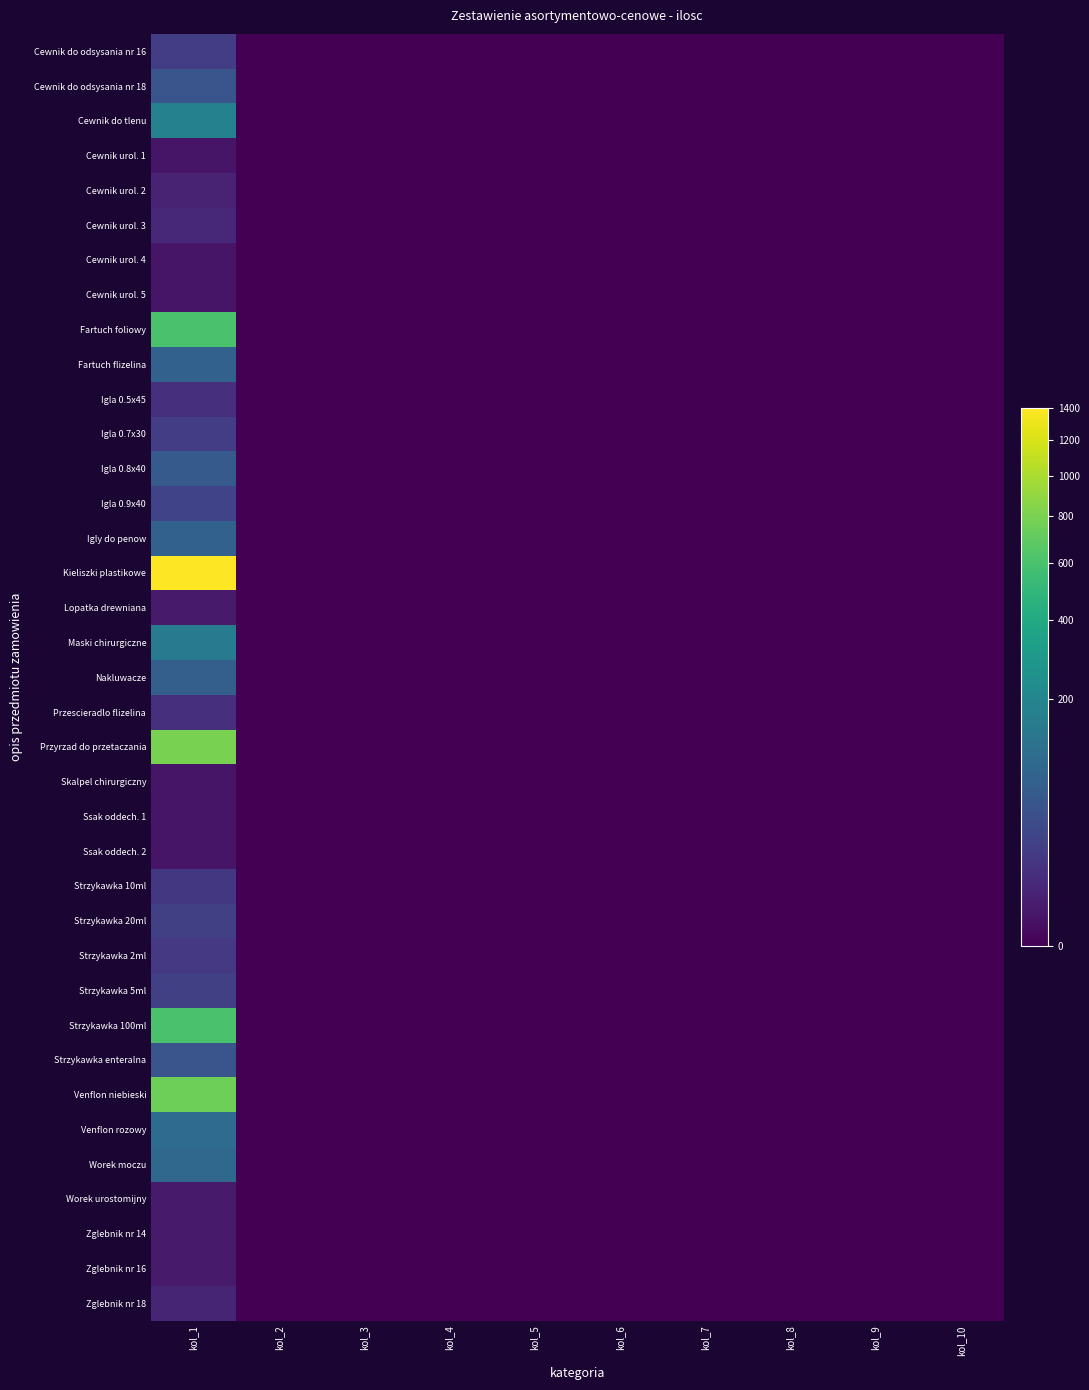

At which category does the chart reach its peak across all series?

kol_1